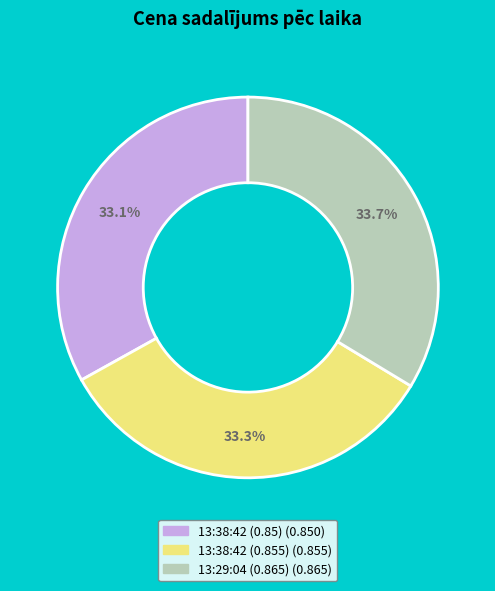

To the nearest percent, what is the average slice percentage?

33%